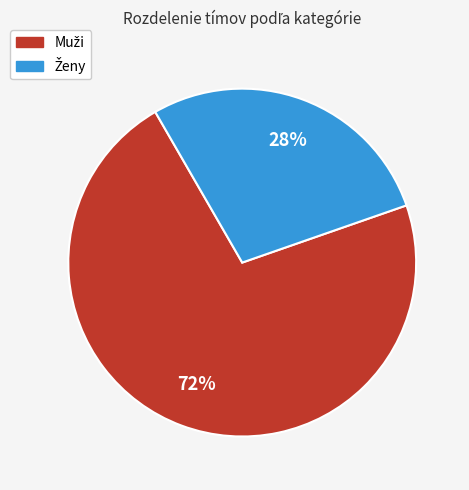

Does any single category account for the majority?

Yes